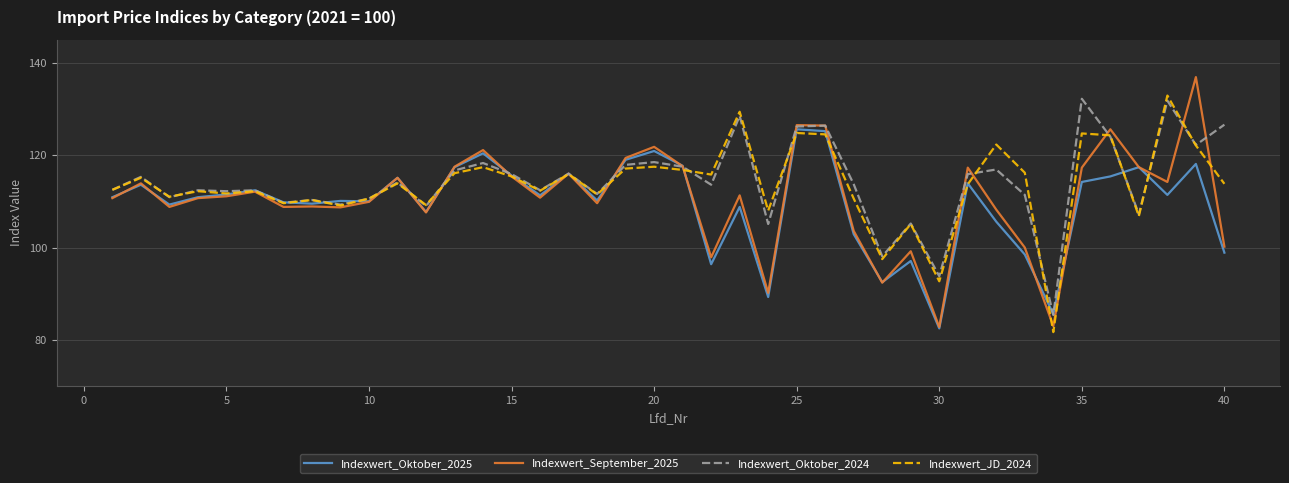

What is the minimum value shown in the chart?

81.7